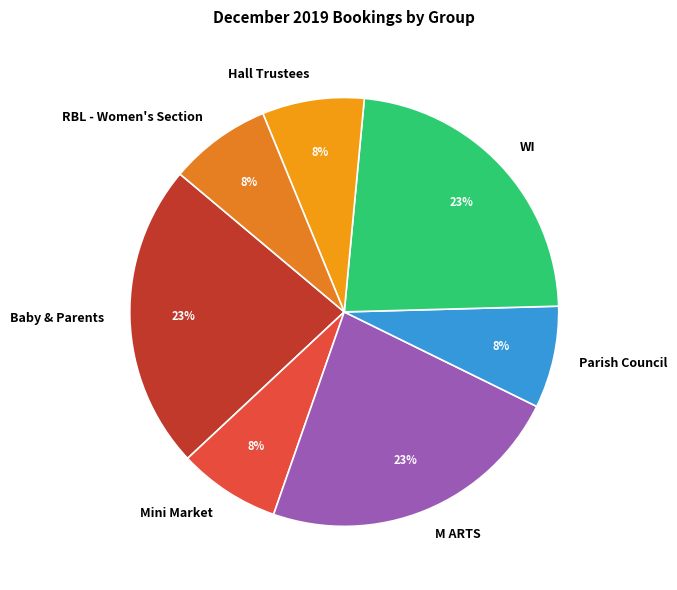

Do WI and RBL - Women's Section together represent more than half of the pie?

No